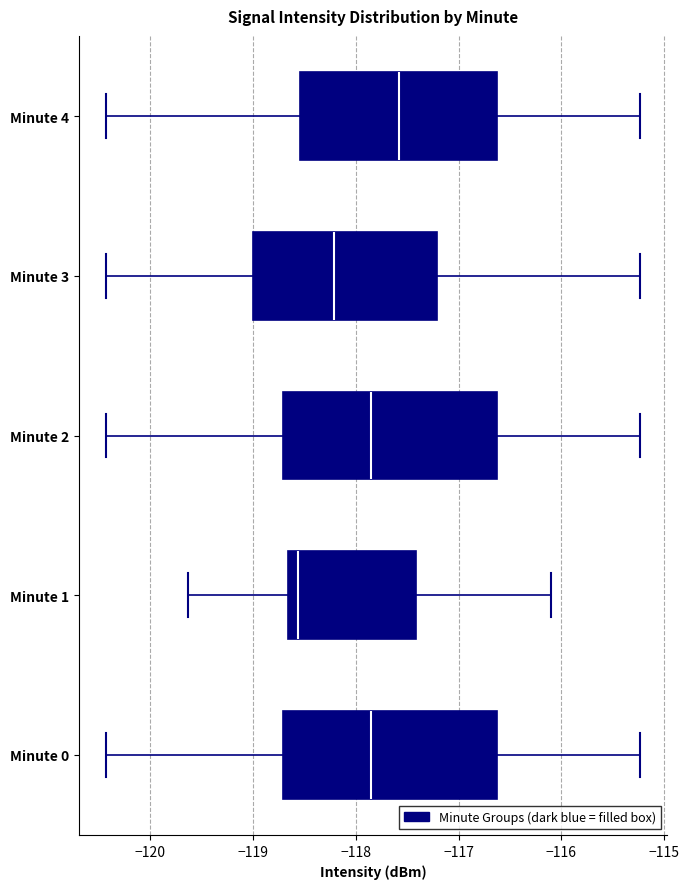

Which box's median line is the furthest to the left?

Minute 1